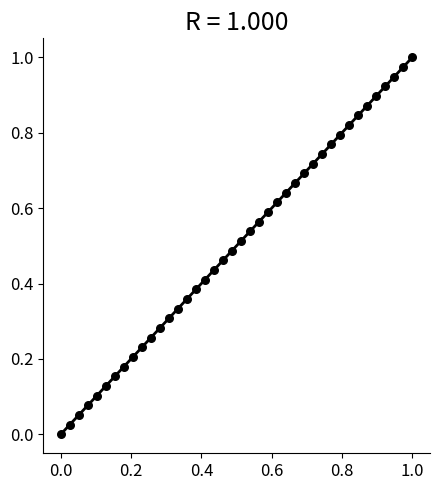

How many points are shown in the scatter plot?

40